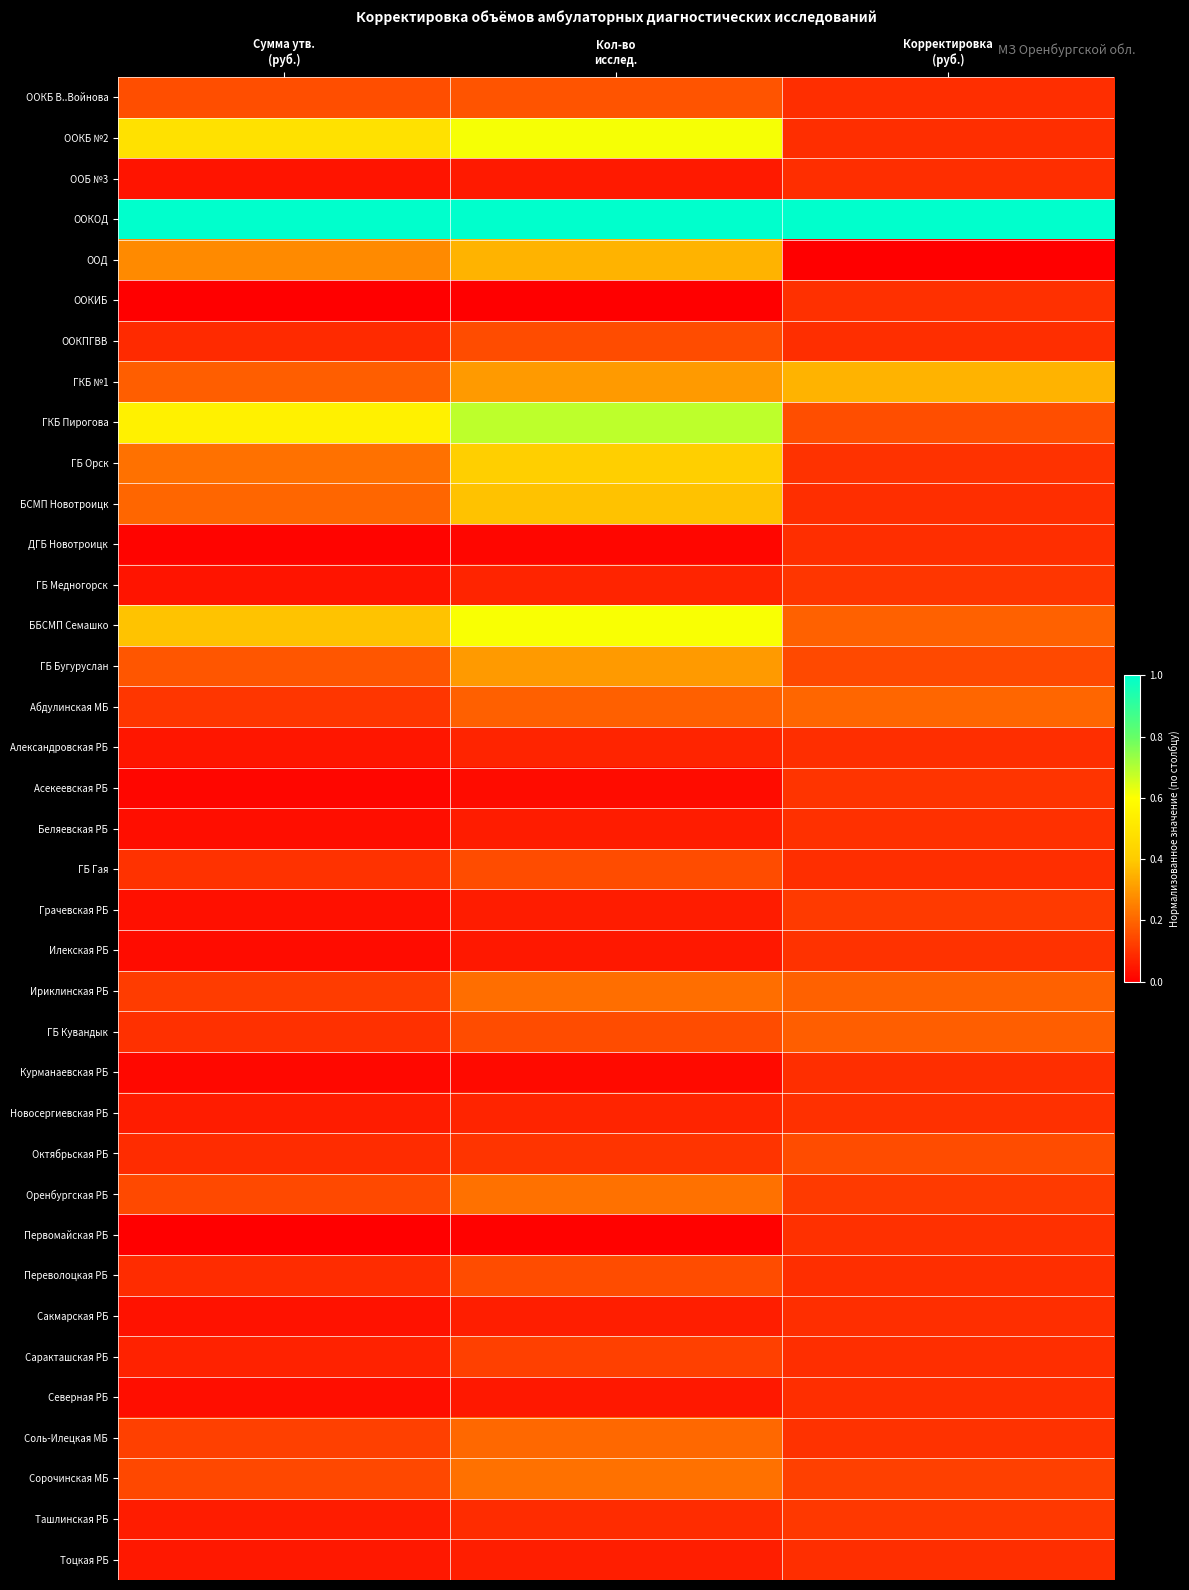

What is the total value across all series at Кол-во
исслед.?

7.5